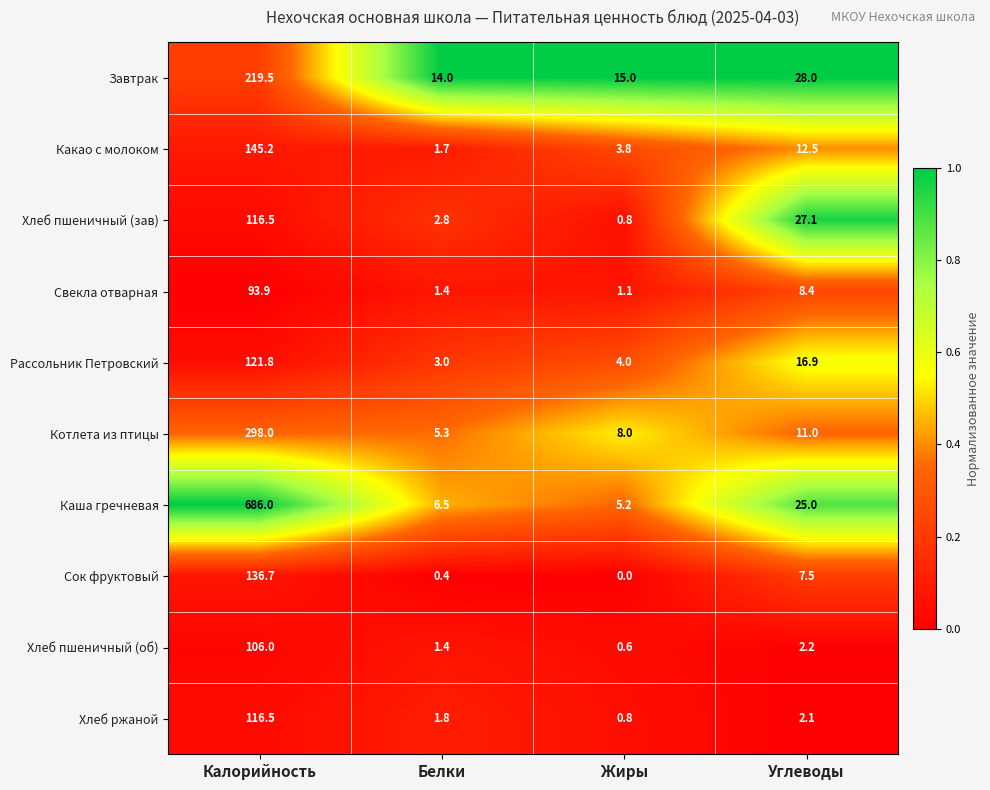

Read the Котлета из птицы value at Калорийность.

298.0